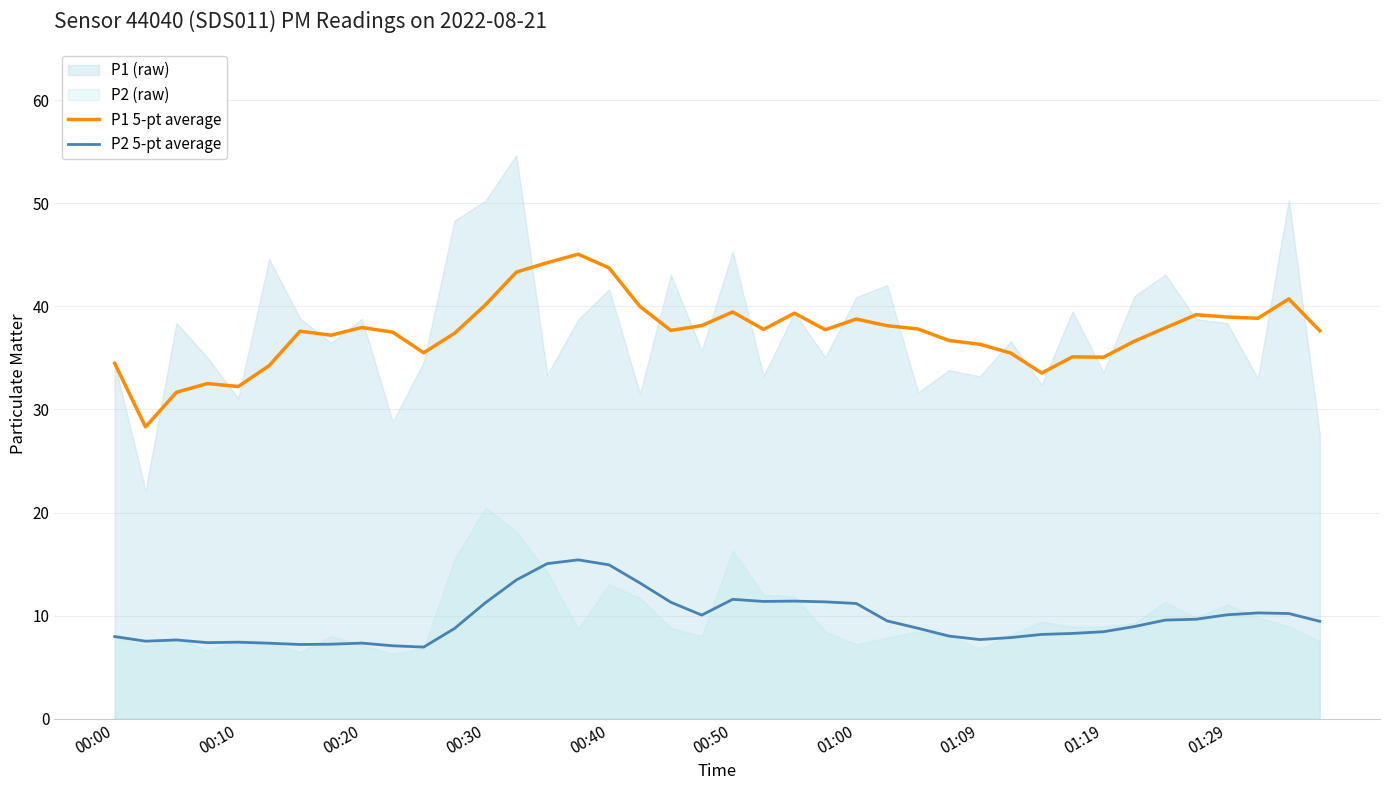

What is the smallest value displayed?

7.0